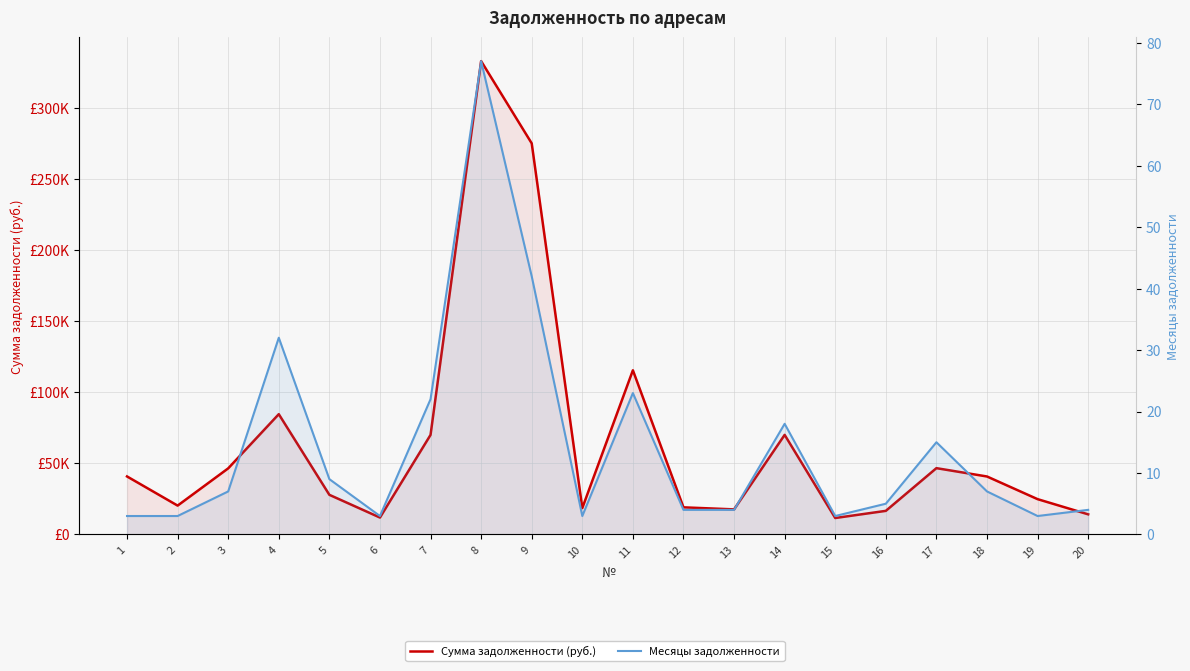

What is the value of the Месяцы задолженности point at the 12th from the left?

4.0